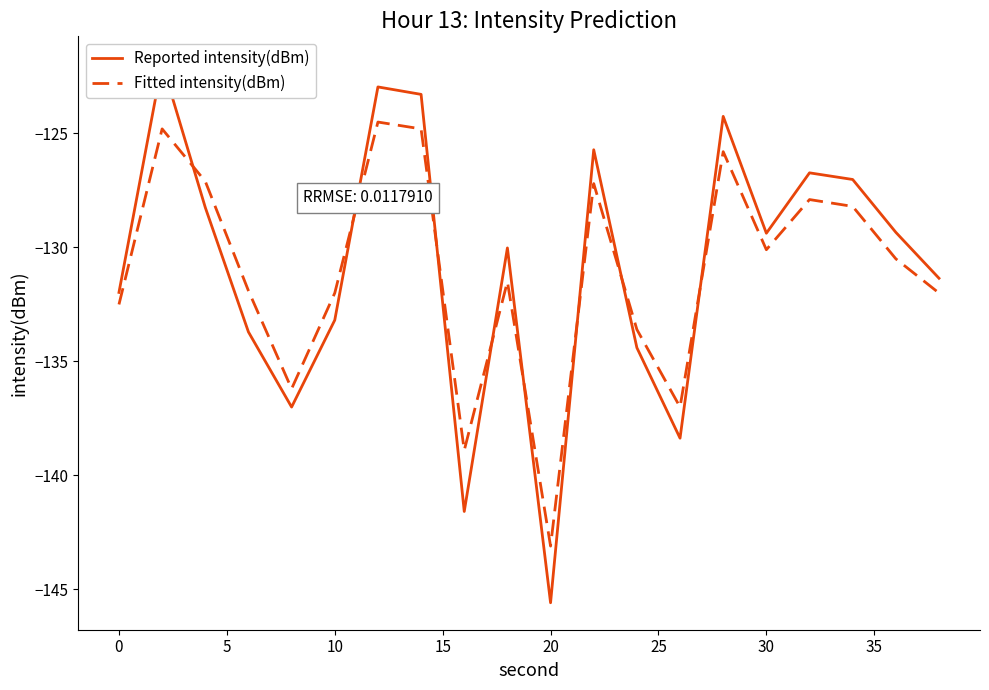

What is the maximum value shown in the chart?

-121.9